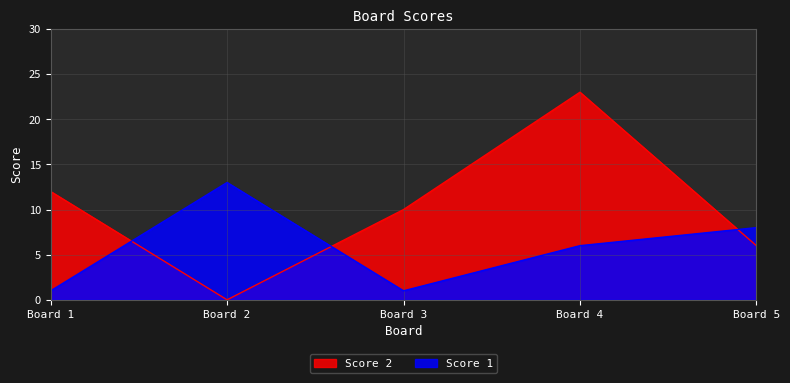

Is the value of Score 1 at Board 5 greater than the value of Score 2 at Board 2?

Yes